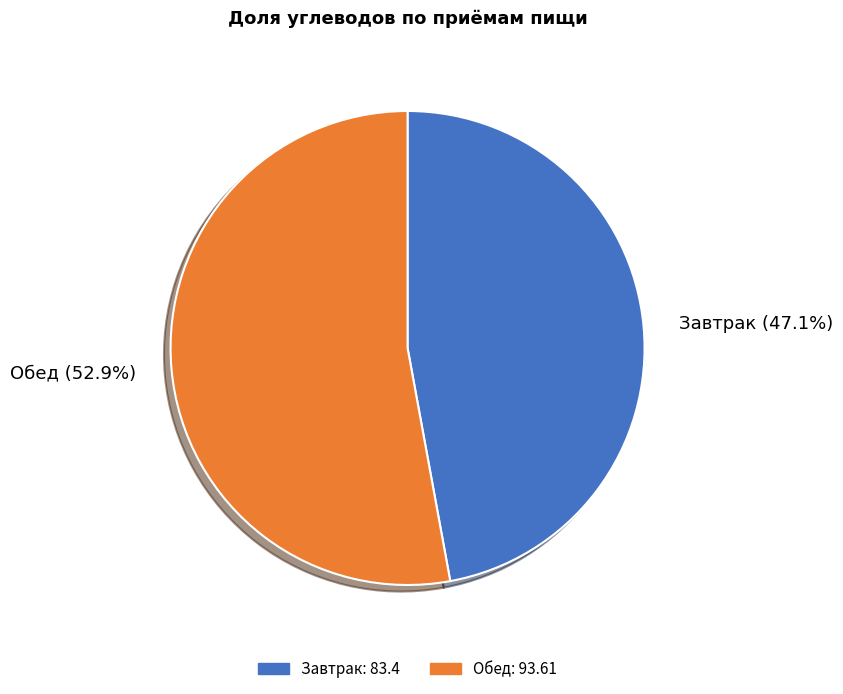

To the nearest percent, what percentage of the pie is Обед?

53%